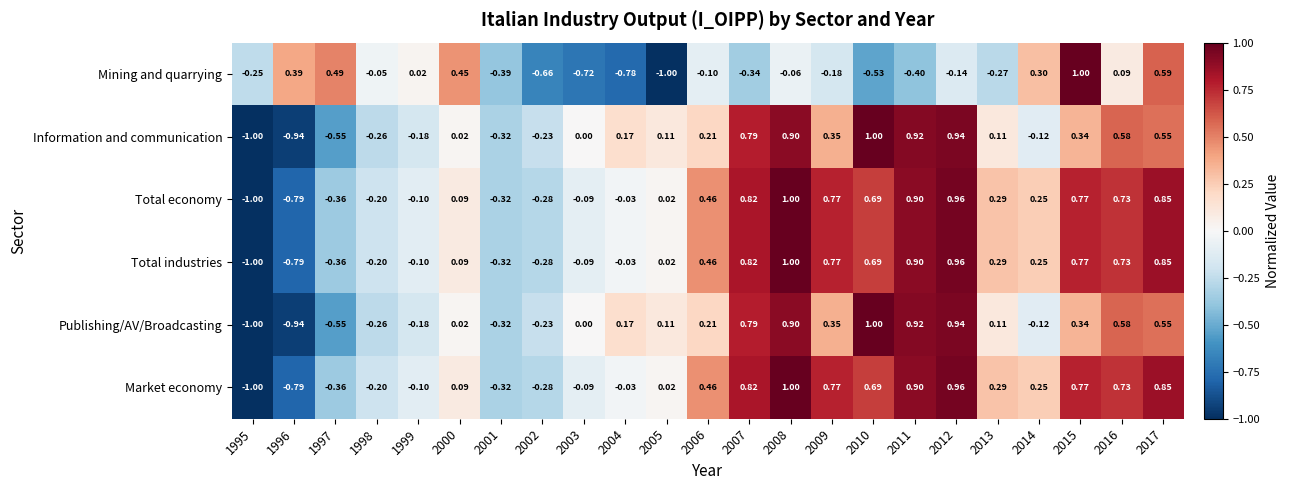

How many series are shown in this chart?

6